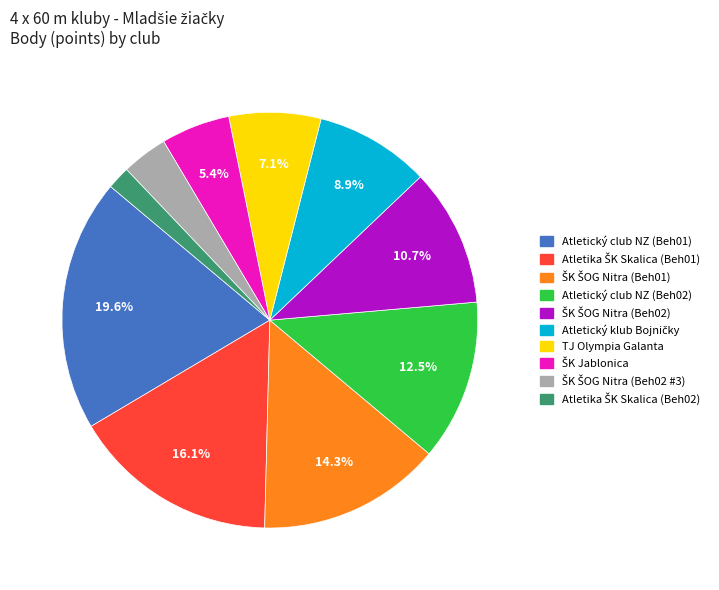

What percentage is NOT represented by Atletický club NZ (Beh02)?

87.5%